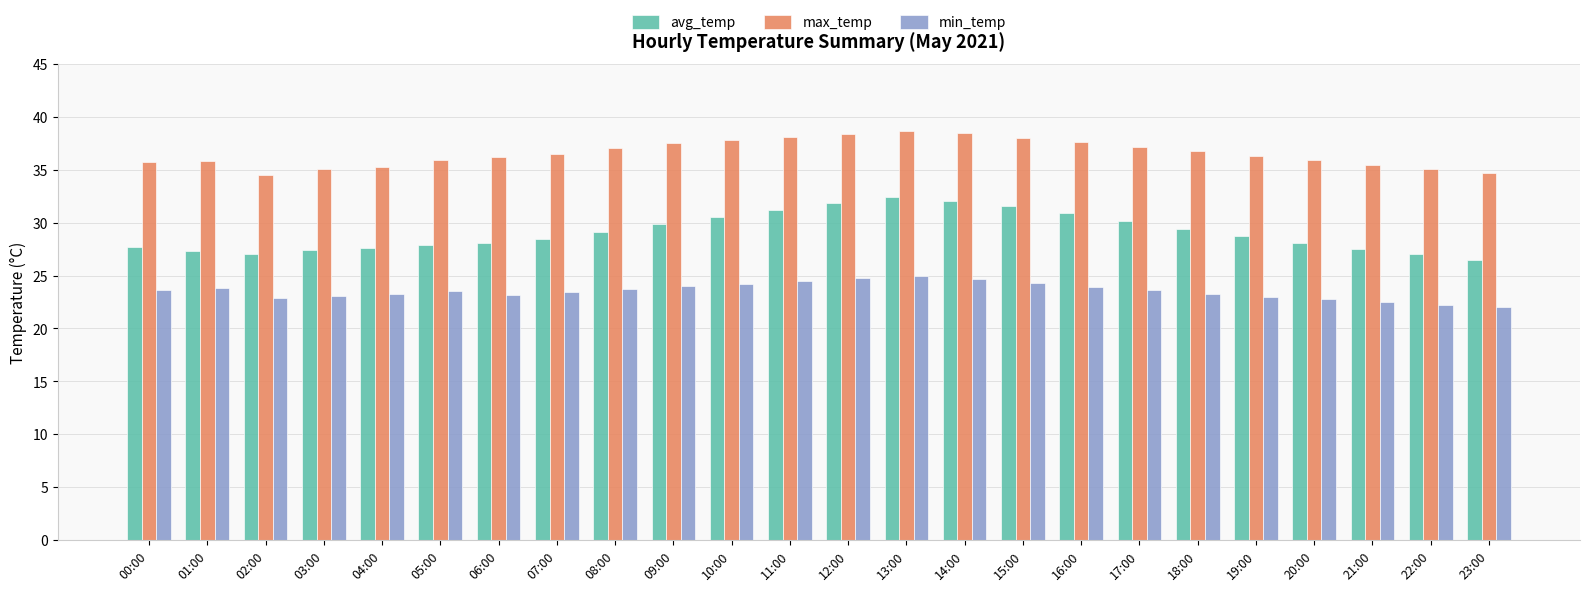

What are all the series names shown in the legend?

avg_temp, max_temp, min_temp